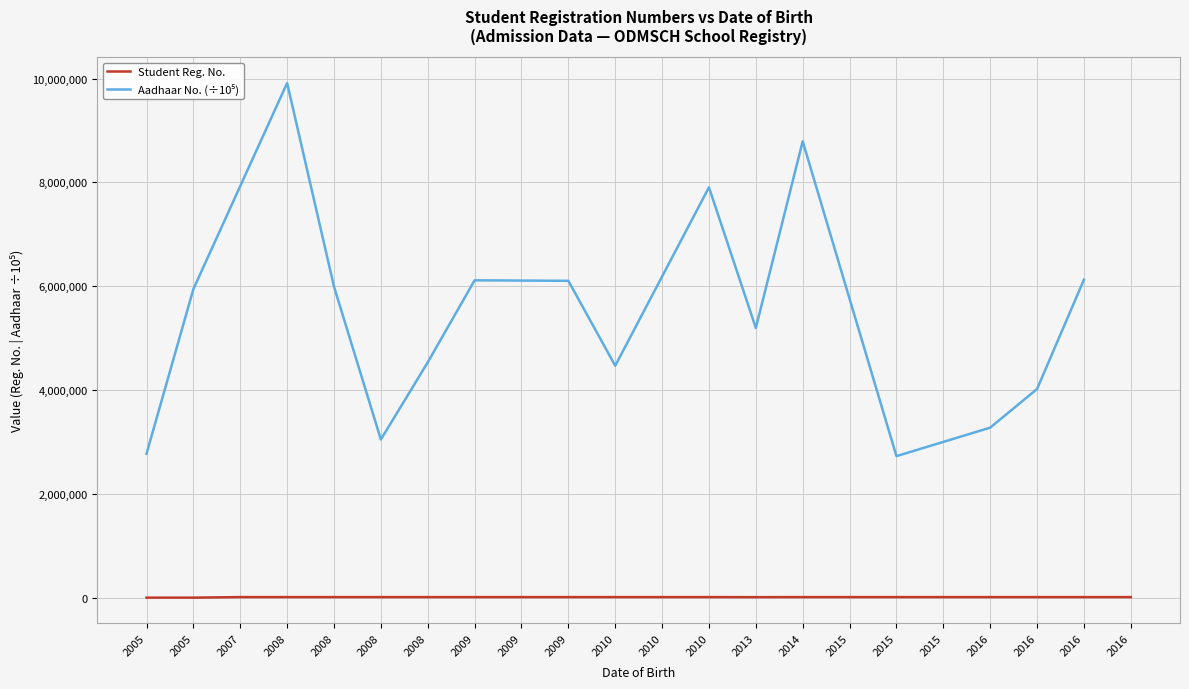

At which label does the data first exceed 10492?

2008